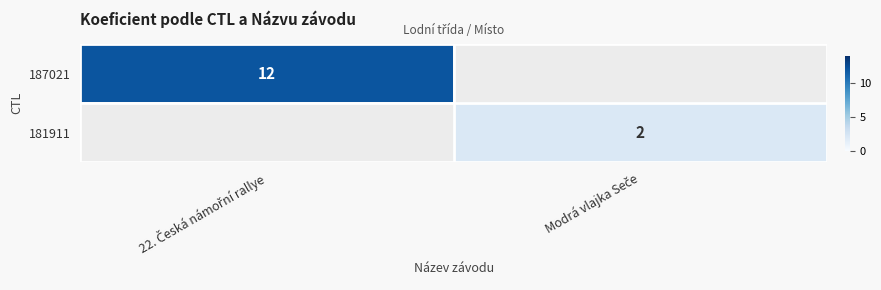

Which series has the largest total across all categories?

187021